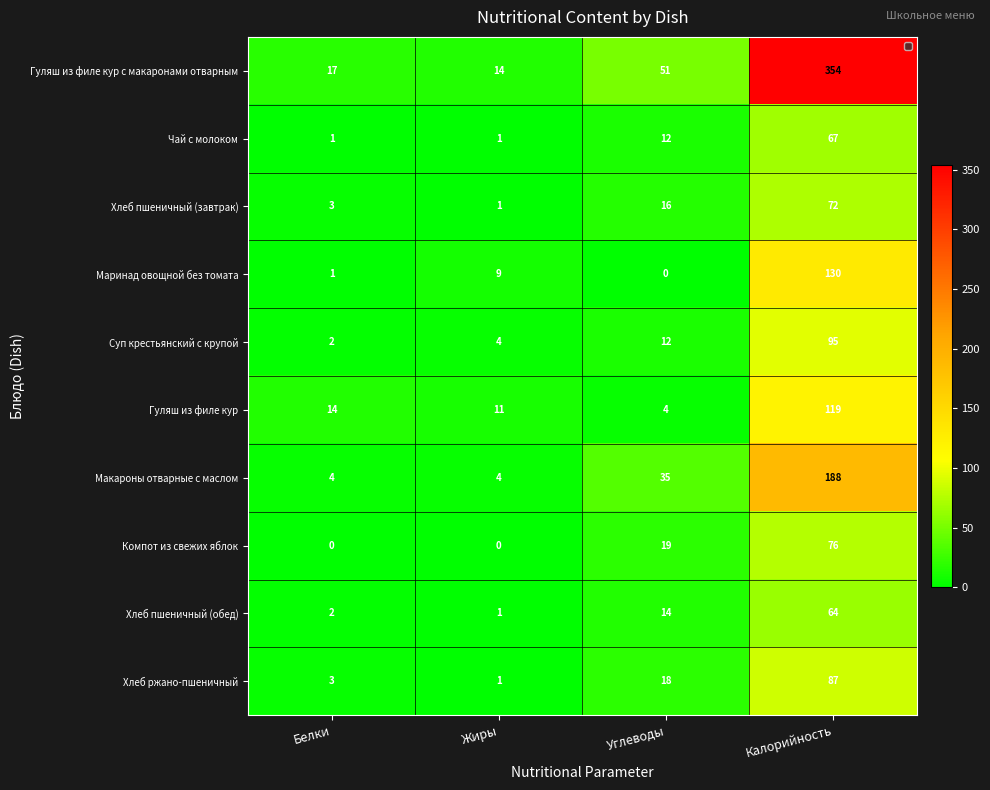

What is the spread (max minus min) of values at Белки?

17